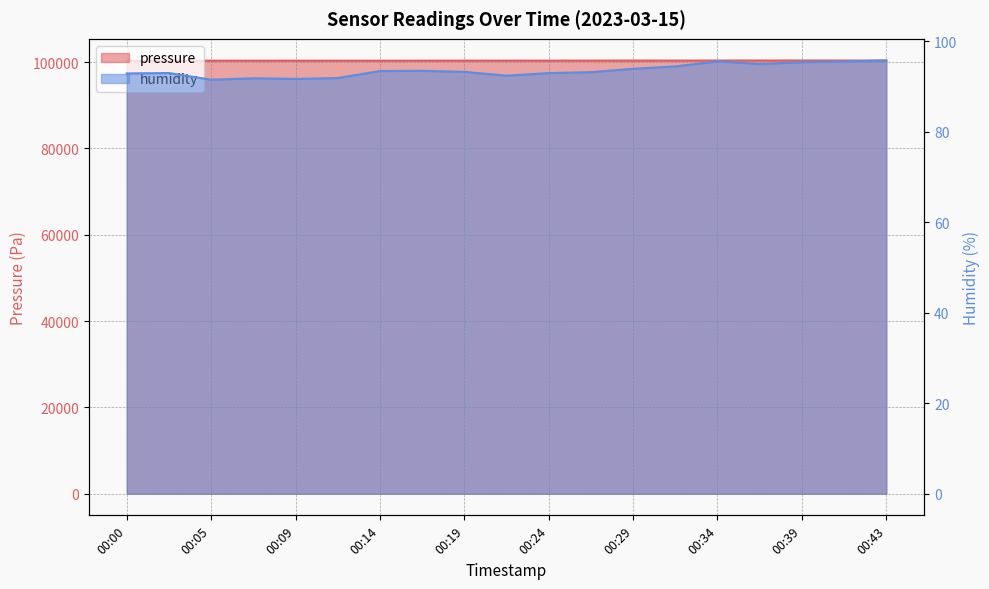

How many lines are shown in the chart?

2